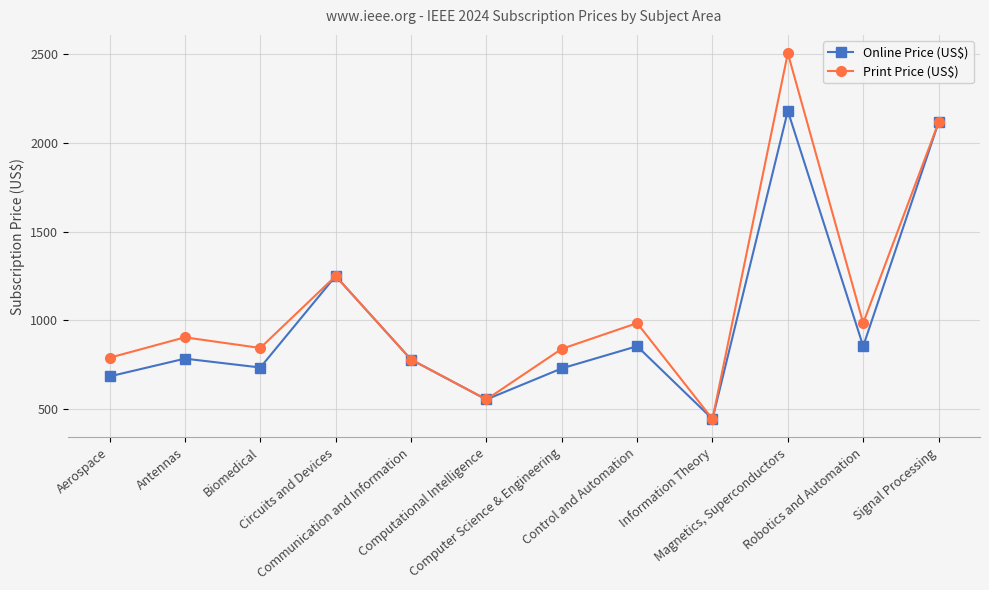

Which series has the widest spread of values?

Print Price (US$)